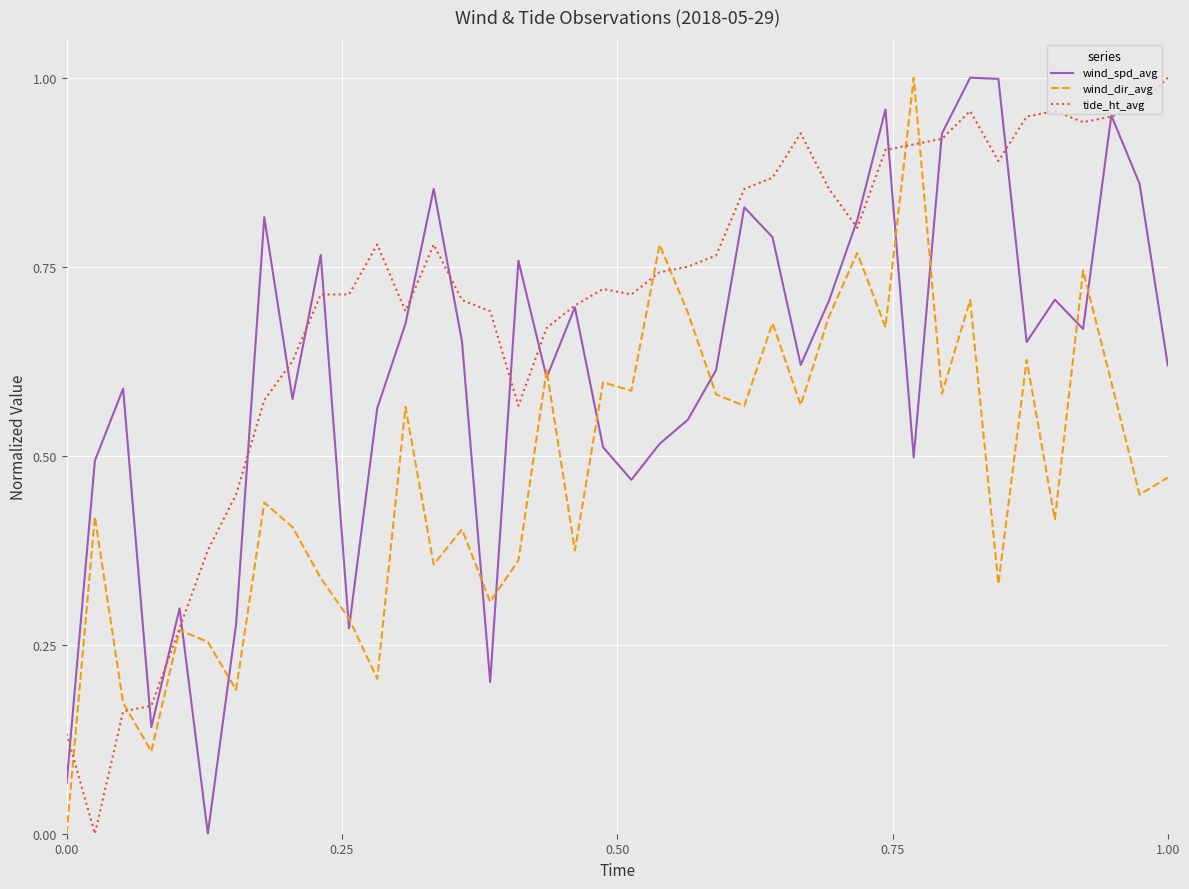

In wind_dir_avg, how many points are higher than both neighbors (excluding endpoints)?

14